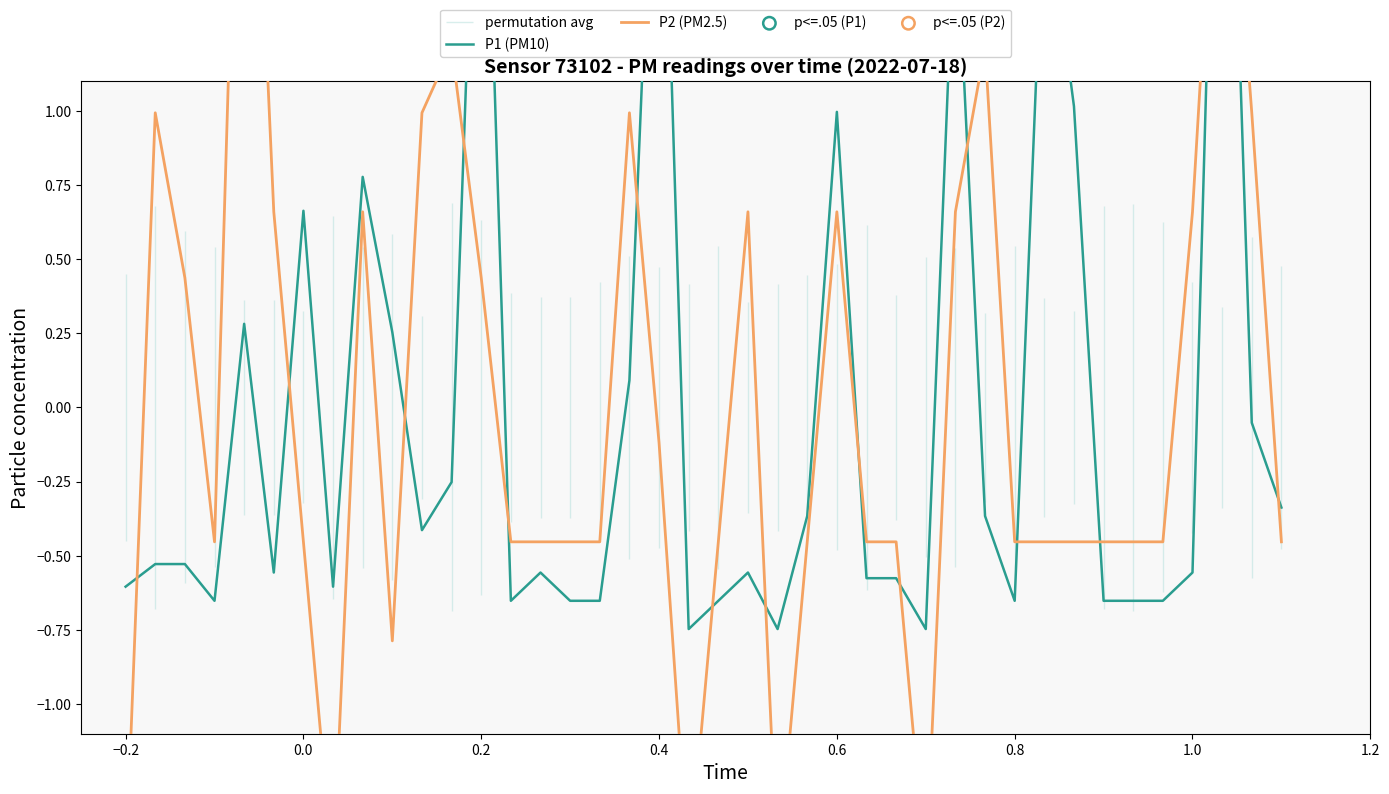

Which series contains the highest Y value?

P1